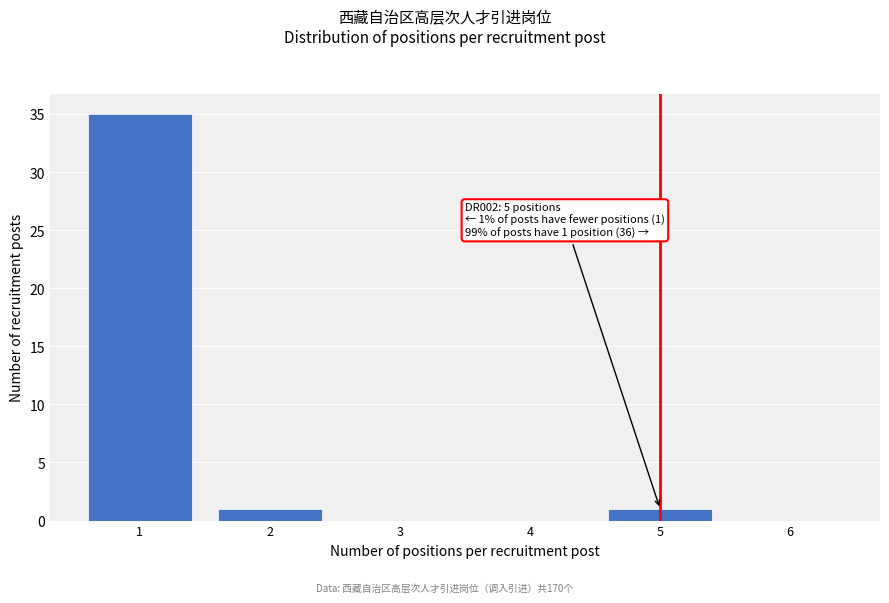

Which range on the x-axis has the tallest bar?

0.5 to 1.5